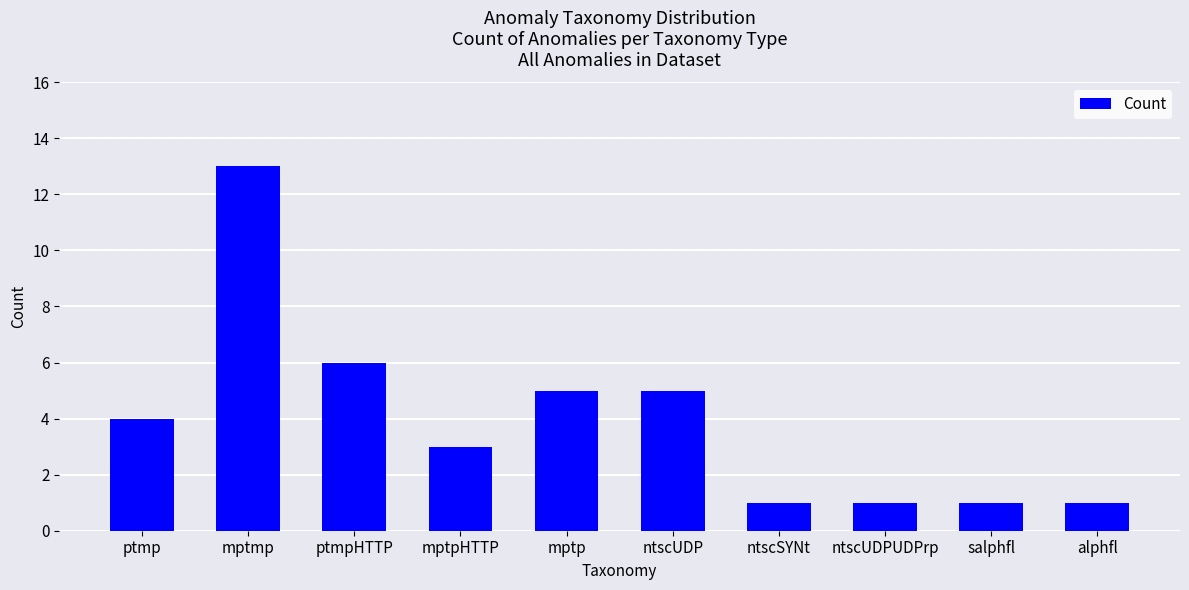

Read the value at ntscUDP.

5